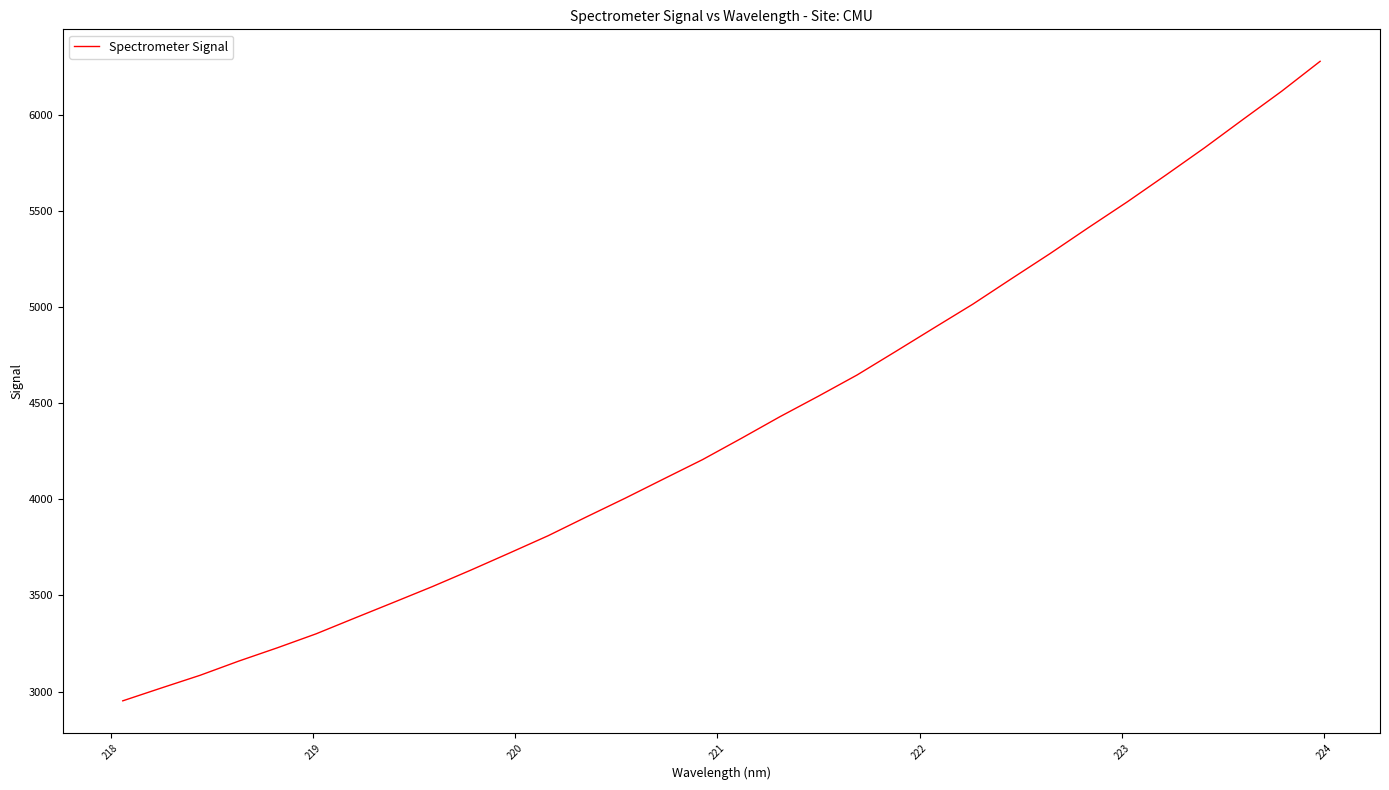

What is the smallest value displayed?

2951.8